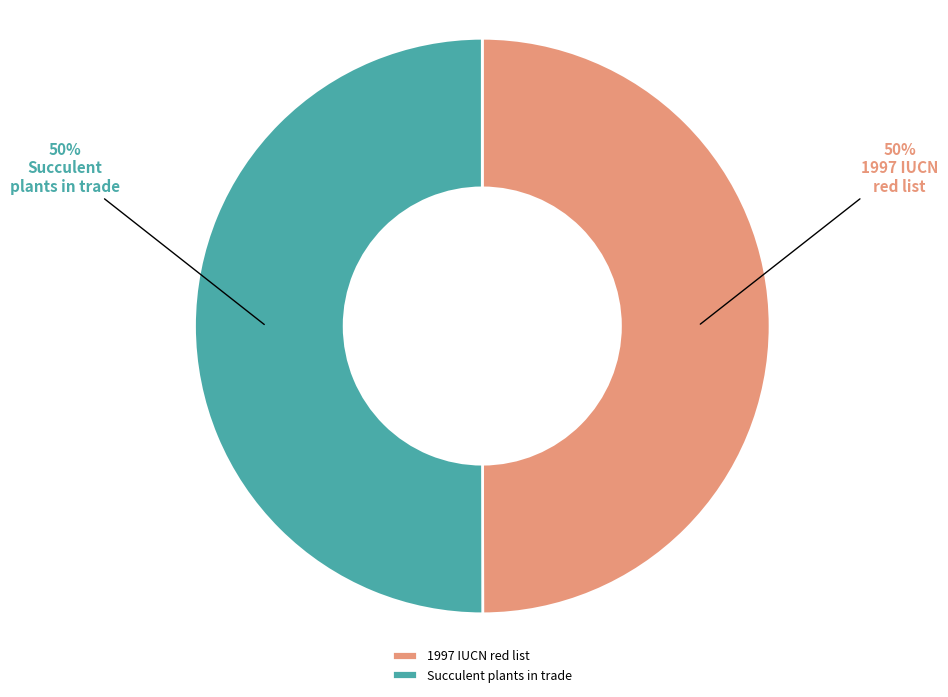

Combined, do Succulent plants in trade and 1997 IUCN red list account for over 50%?

Yes